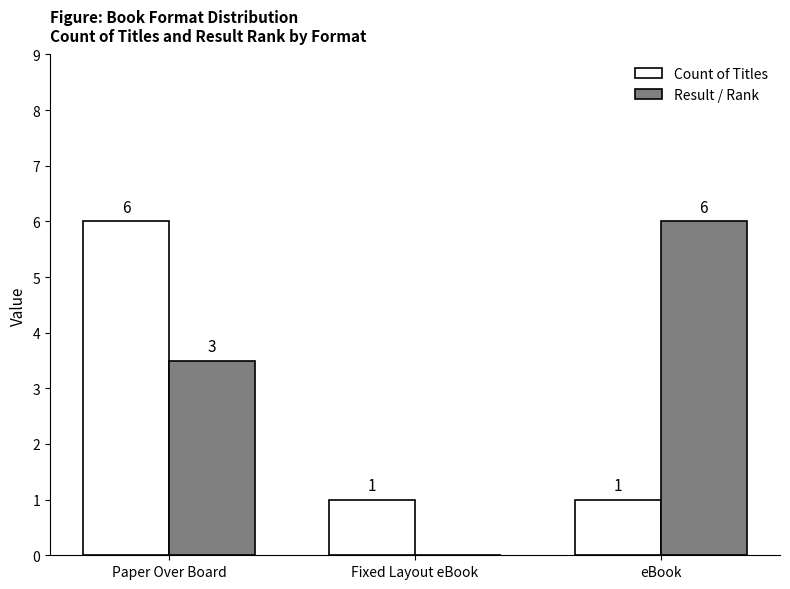

Is the value of Result / Rank at Paper Over Board greater than the value of Count of Titles at Fixed Layout eBook?

Yes